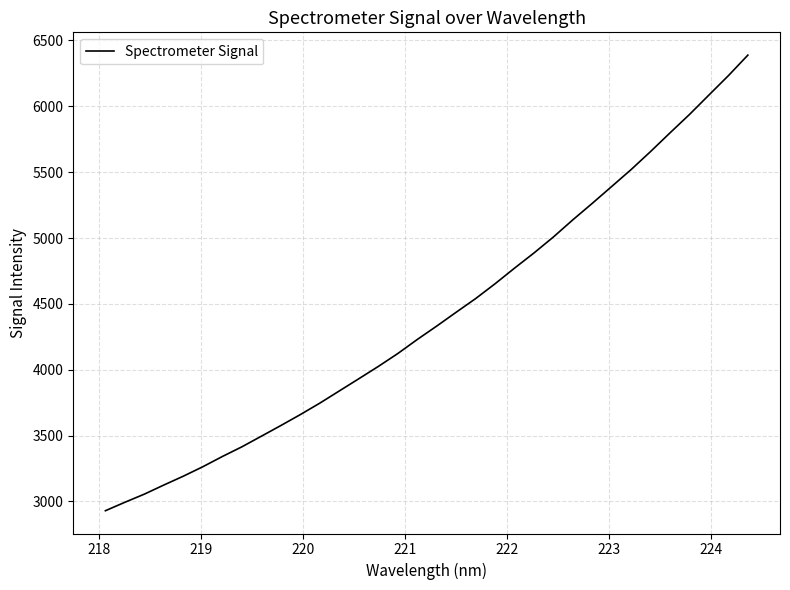

What is the maximum value shown in the chart?

6388.9